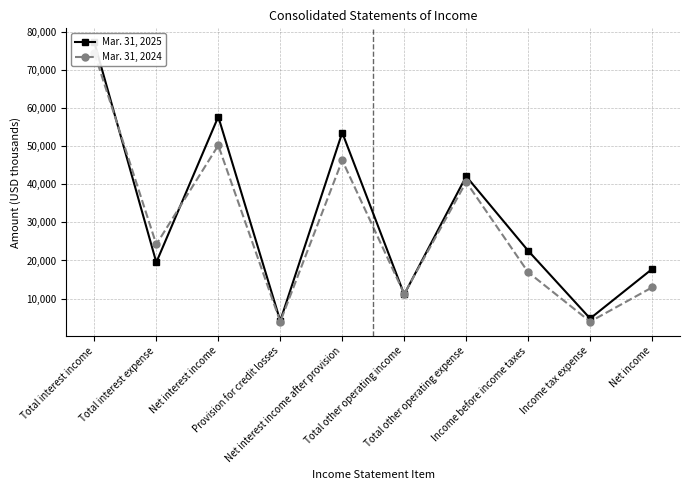

Which category has the highest value in the Mar. 31, 2024 series?

Total interest income